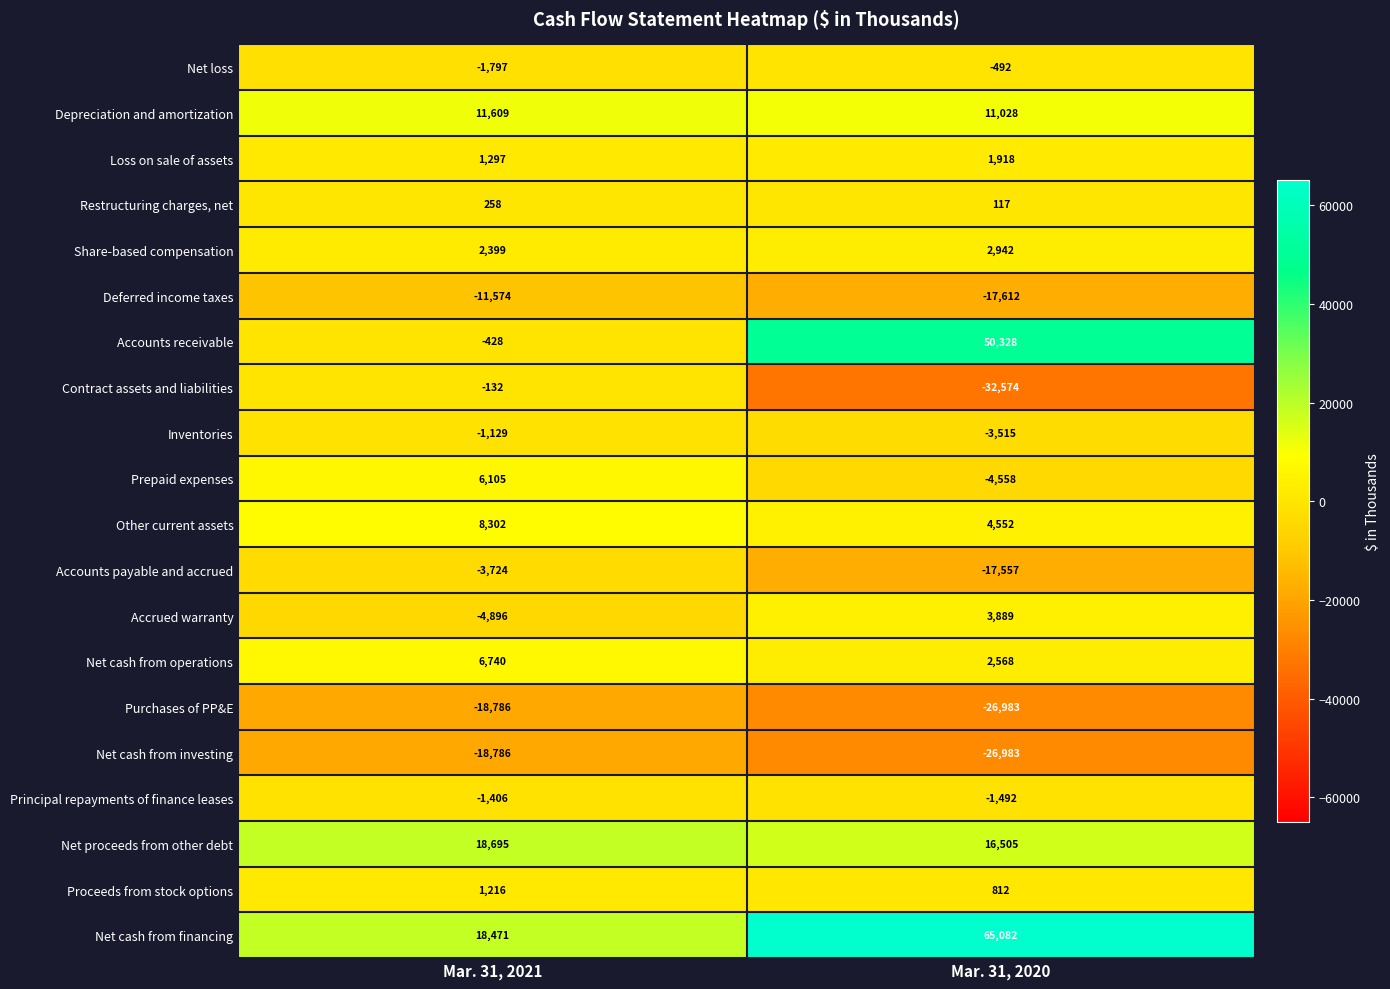

Rank the categories by Net loss value from lowest to highest.

Mar. 31, 2021, Mar. 31, 2020